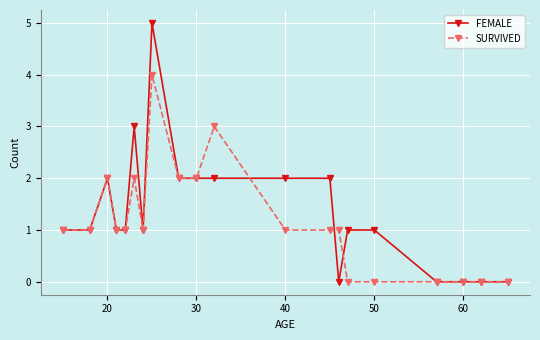

List the series in order of their overall mean, highest first.

FEMALE, SURVIVED